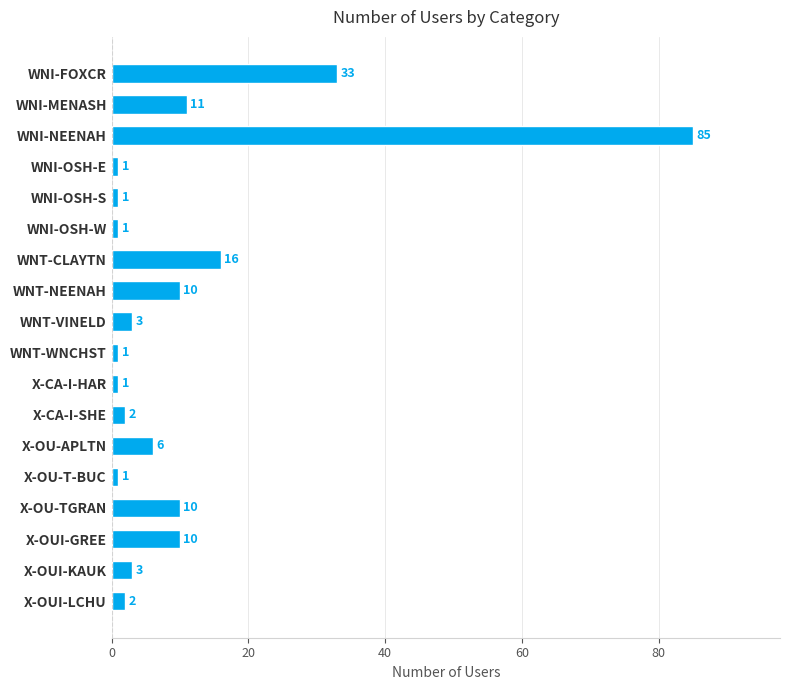

What is the difference between the values at WNI-FOXCR and WNI-OSH-W?

32